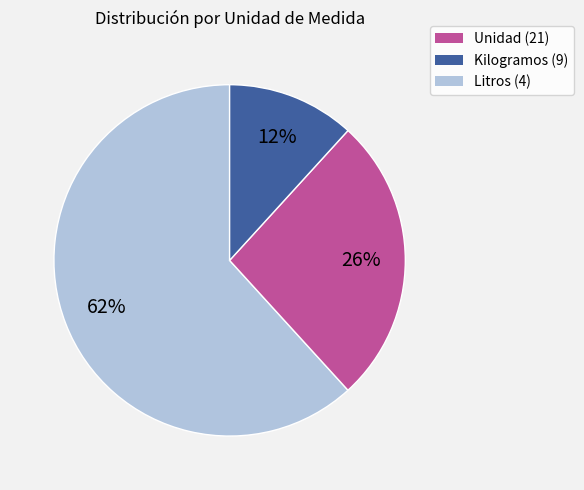

To the nearest percent, what is the difference between the largest and smallest slice percentages?

50%